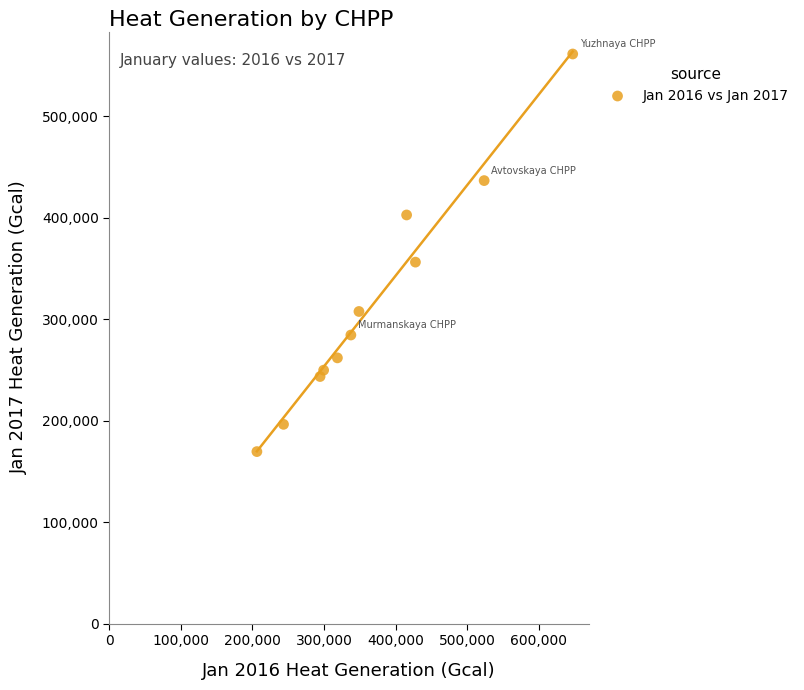

What Y value in the scatter plot is closest to 365383?

356185